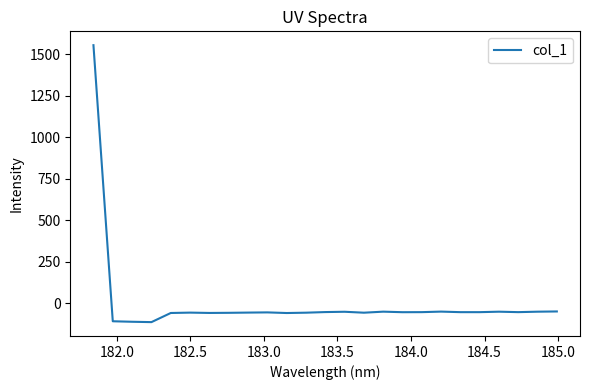

What is the greatest value displayed?

1555.0